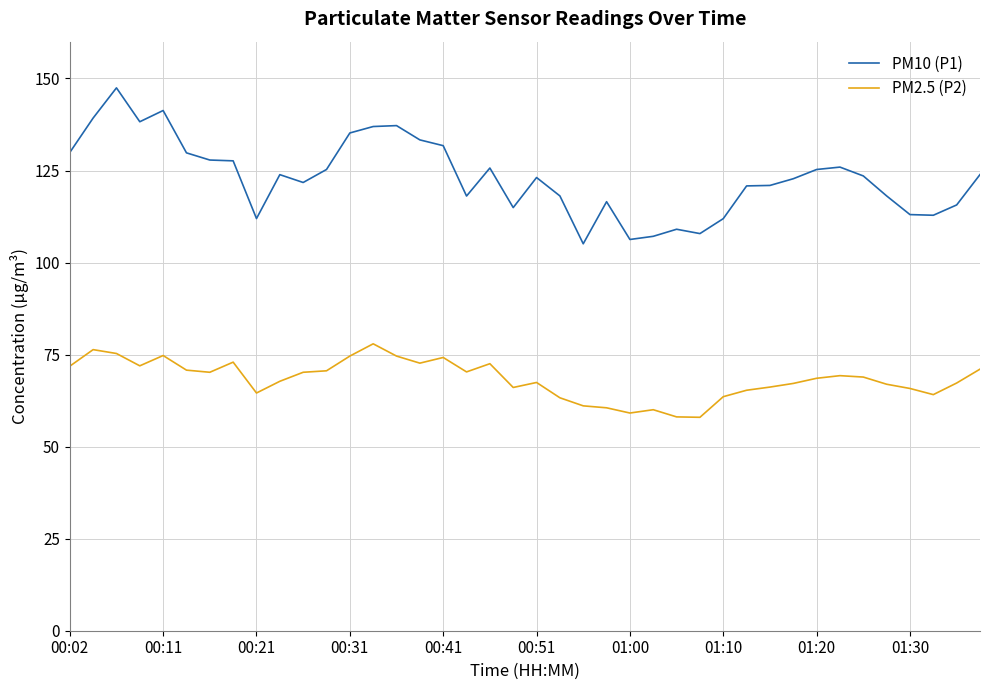

List the series in order of their peak value, lowest first.

PM2.5 (P2), PM10 (P1)